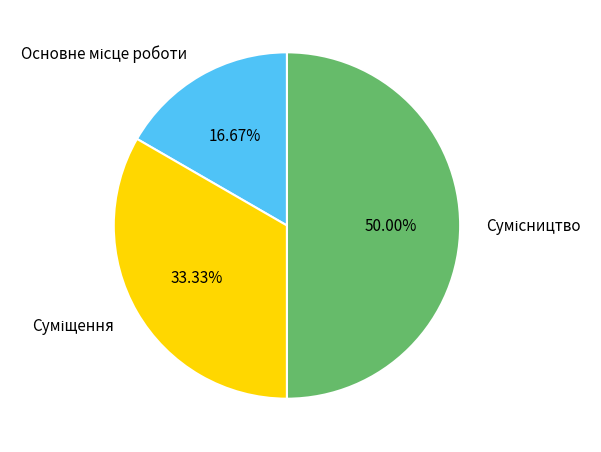

What percentage is the Сумісництво slice, to the nearest percent?

50%